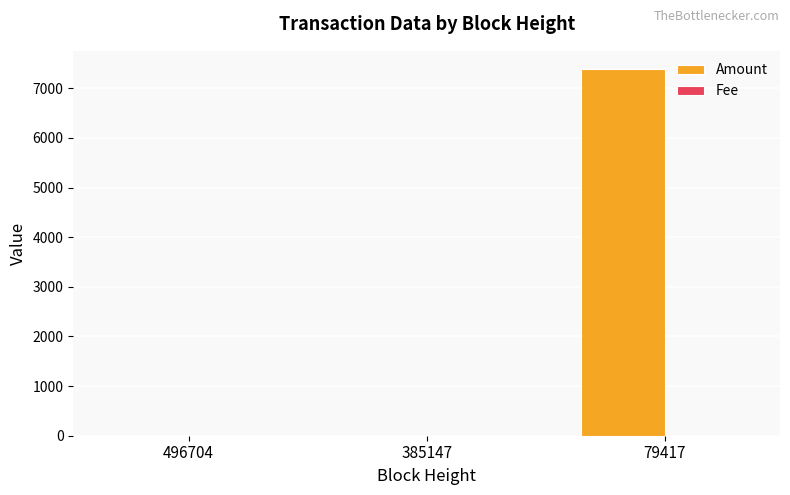

At which category is the sum across all series the highest?

79417